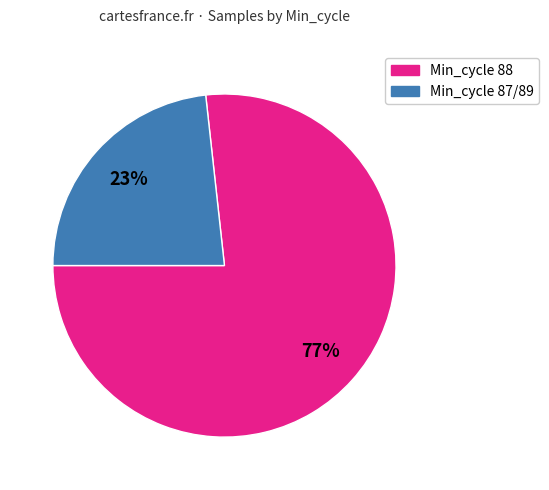

How many segments does this pie chart have?

2